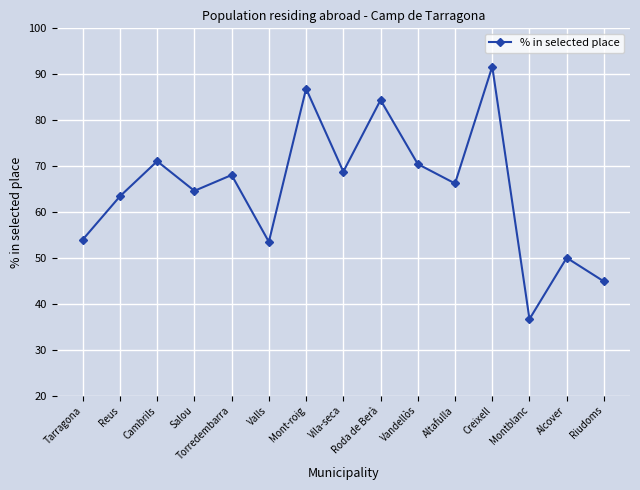

Which has a higher value, Altafulla or Creixell?

Creixell